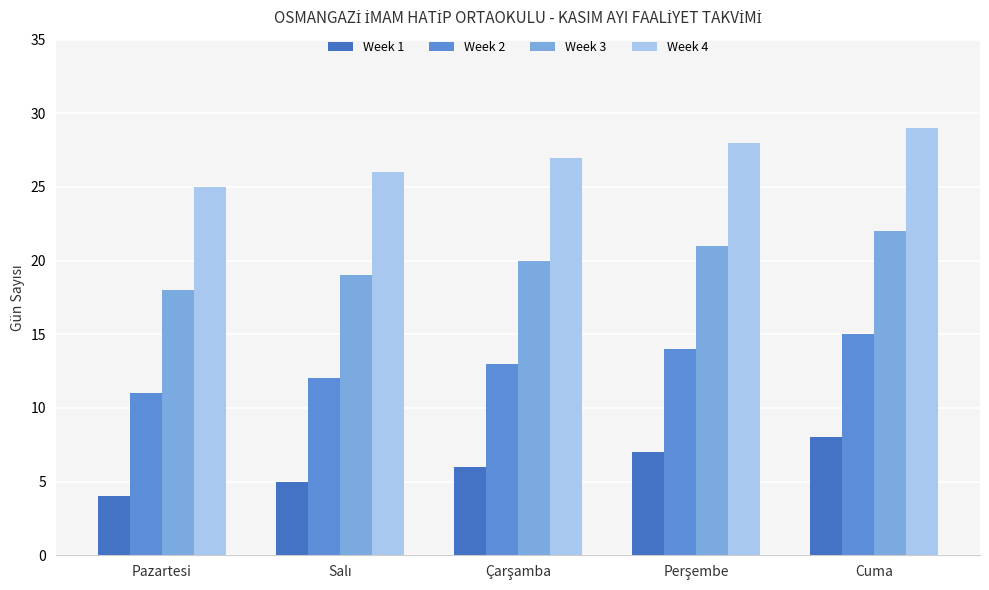

What is the spread (max minus min) of values at Cuma?

21